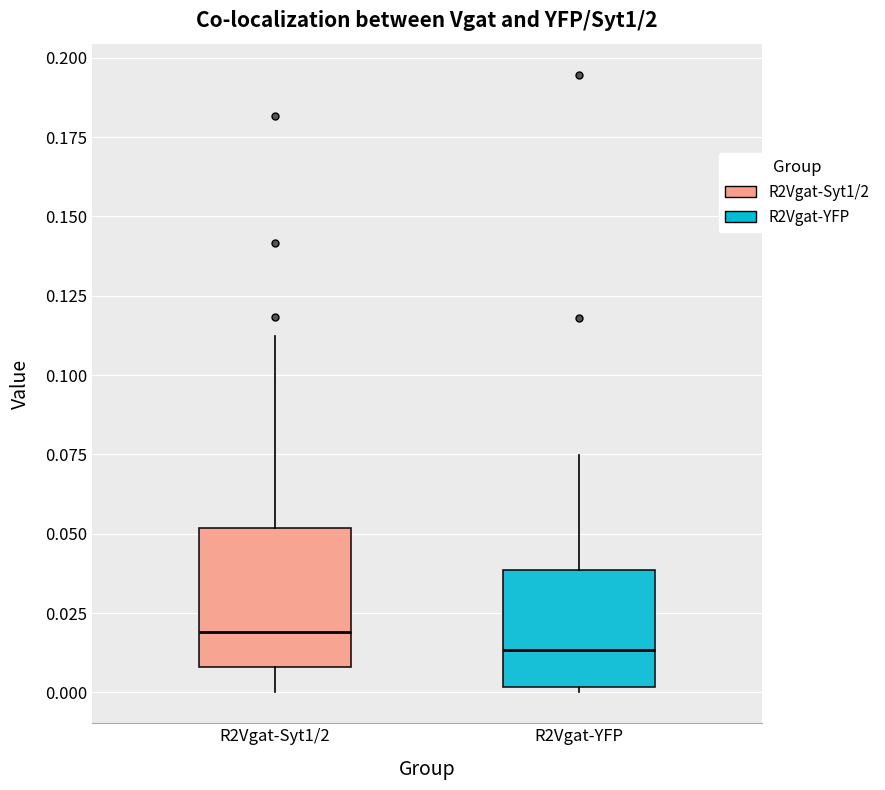

Which box has the lowest median line?

R2Vgat-YFP